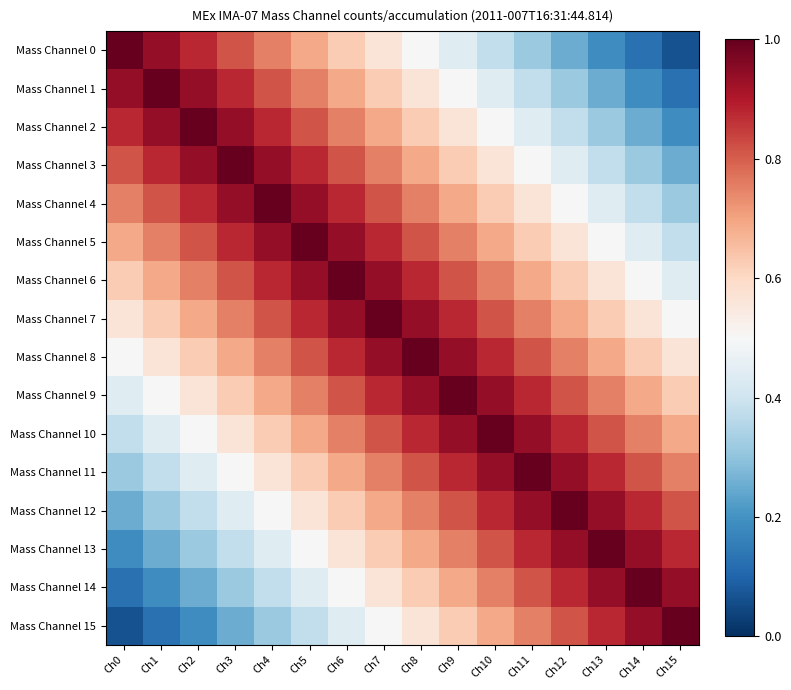

List the series in order of their peak value, lowest first.

Mass Channel 0, Mass Channel 1, Mass Channel 2, Mass Channel 3, Mass Channel 4, Mass Channel 5, Mass Channel 6, Mass Channel 7, Mass Channel 8, Mass Channel 9, Mass Channel 10, Mass Channel 11, Mass Channel 12, Mass Channel 13, Mass Channel 14, Mass Channel 15